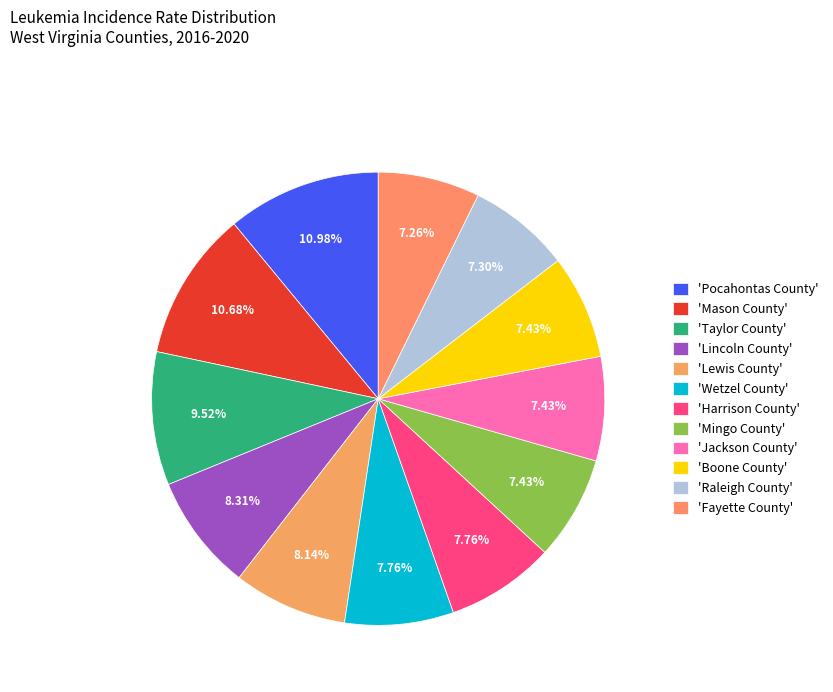

How many slices are in this pie chart?

12